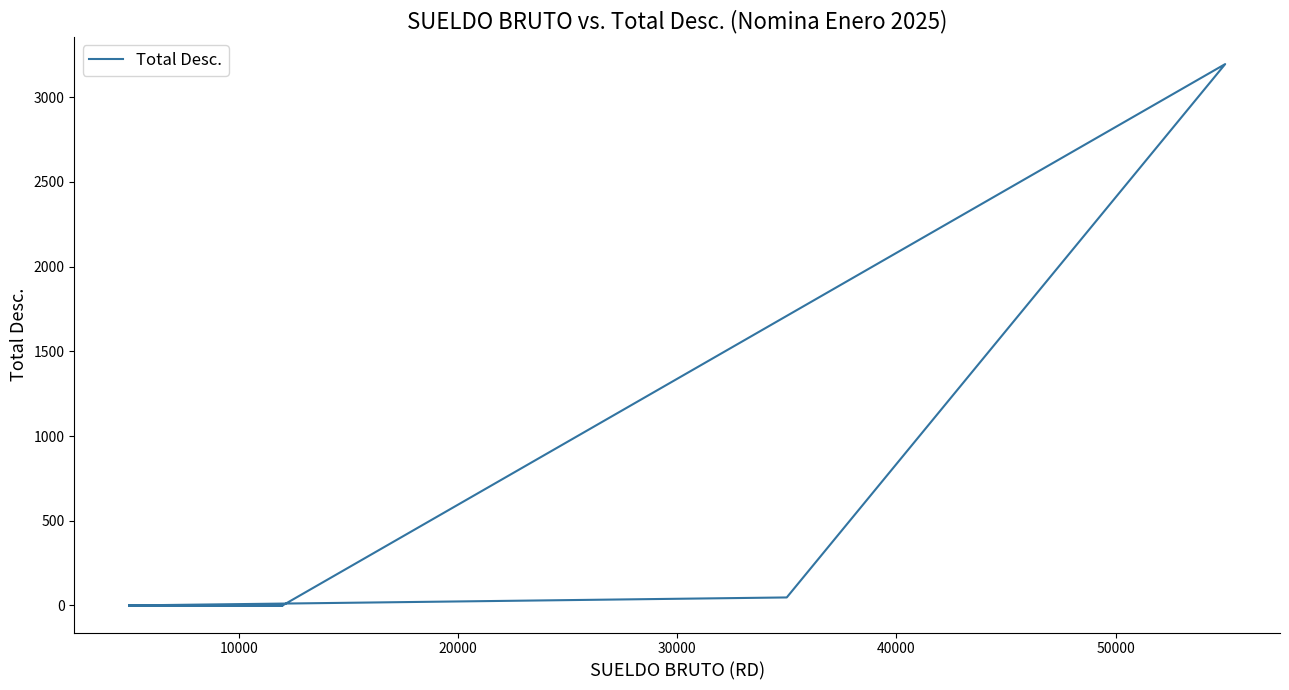

What is the difference between the maximum and minimum values?

3195.8